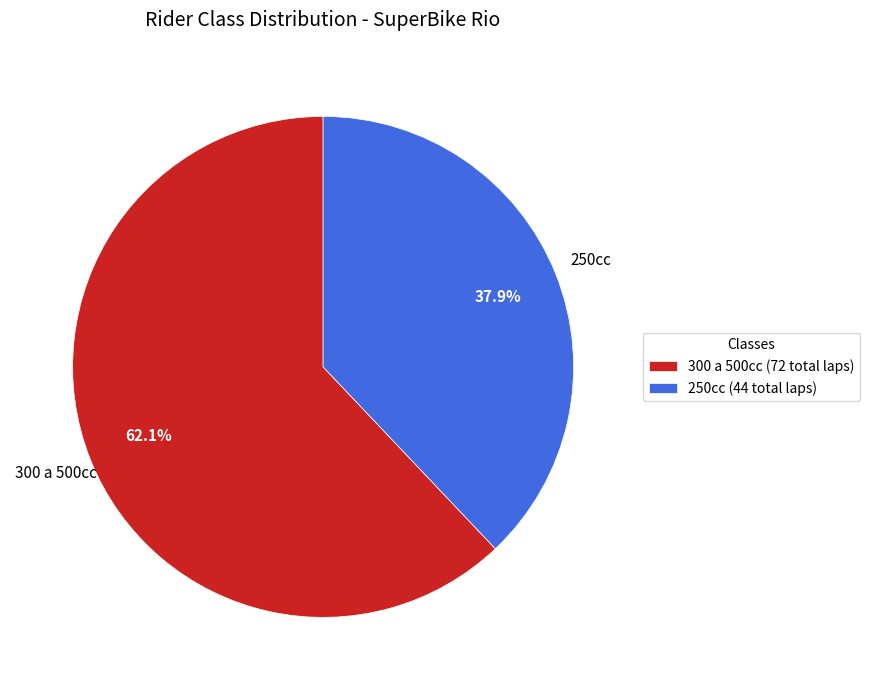

Which has a higher value, 300 a 500cc (72 total laps) or 250cc (44 total laps)?

300 a 500cc (72 total laps)